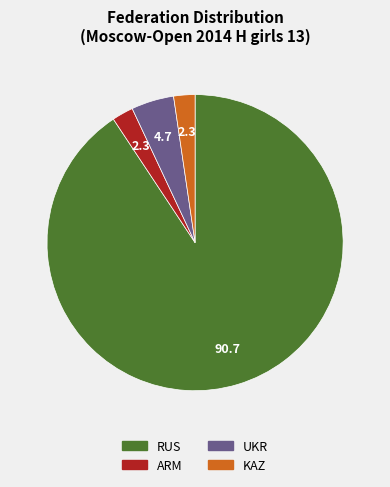

Is the sum of ARM and RUS greater than half?

Yes